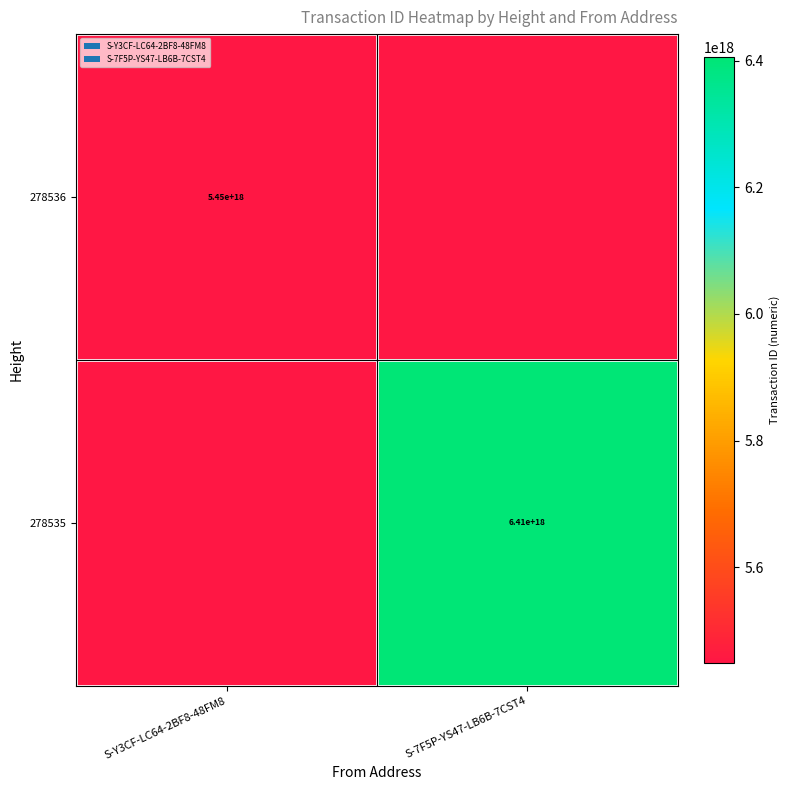

The value of 278536 at S-Y3CF-LC64-2BF8-48FM8 is 8339827259105490944.0. True or false?

False